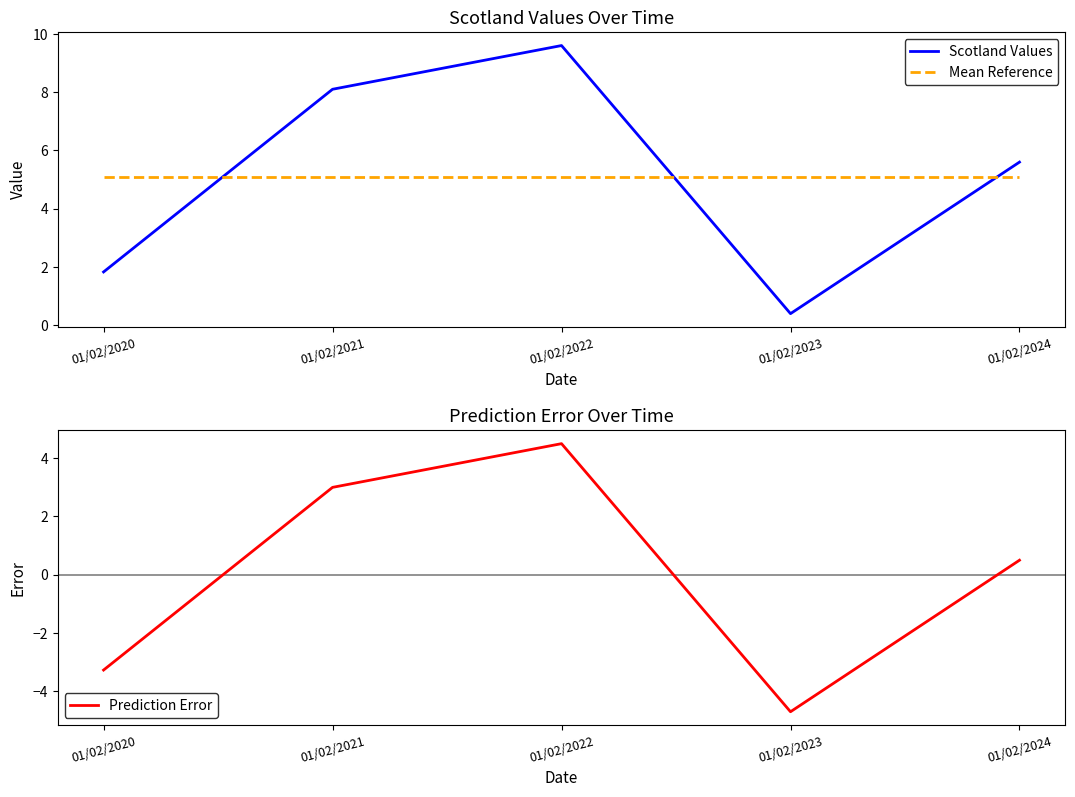

What is the average value of the Scotland Values series?

5.1